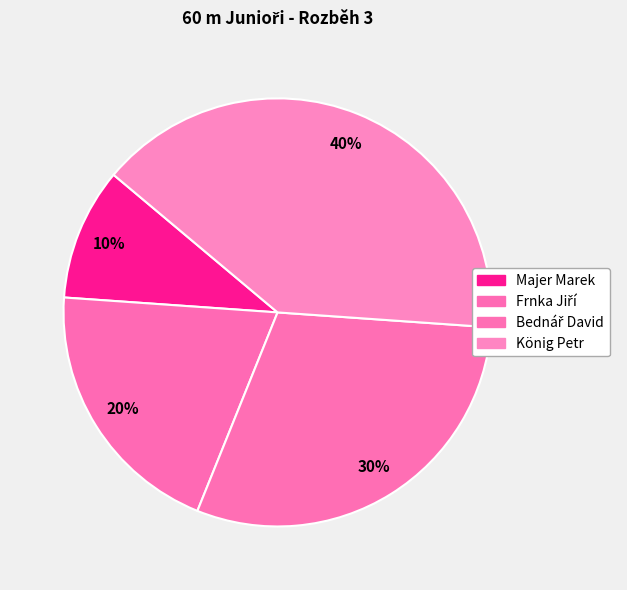

What portion of the pie excludes Bednář David?

70.0%